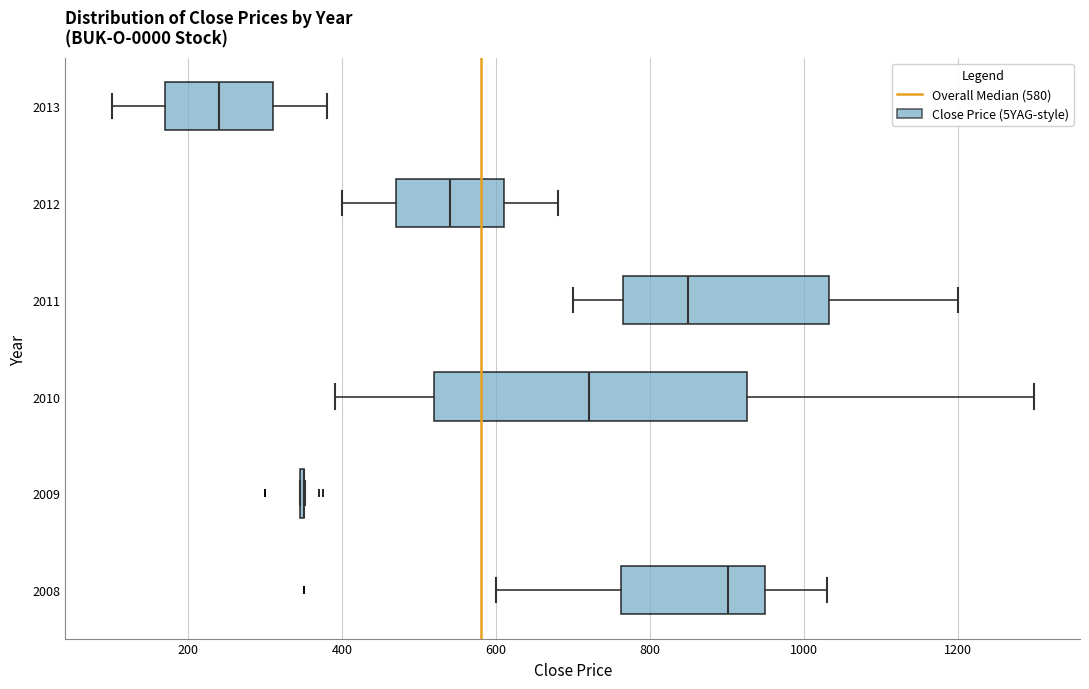

Reading bottom to top, transcribe this box plot: for each box, give where its median line is, the range the box spans, and where its two whiskers end, as read against the x-axis. The values are not printed on the chart, so give them approximately, as read against the axis.

2008: median 900, box 760 to 960, whiskers 600 to 1040
2009: box collapsed to a line at 360, whiskers 340 to 360
2010: median 720, box 520 to 920, whiskers 400 to 1300
2011: median 860, box 760 to 1040, whiskers 700 to 1200
2012: median 540, box 480 to 620, whiskers 400 to 680
2013: median 240, box 180 to 320, whiskers 100 to 380